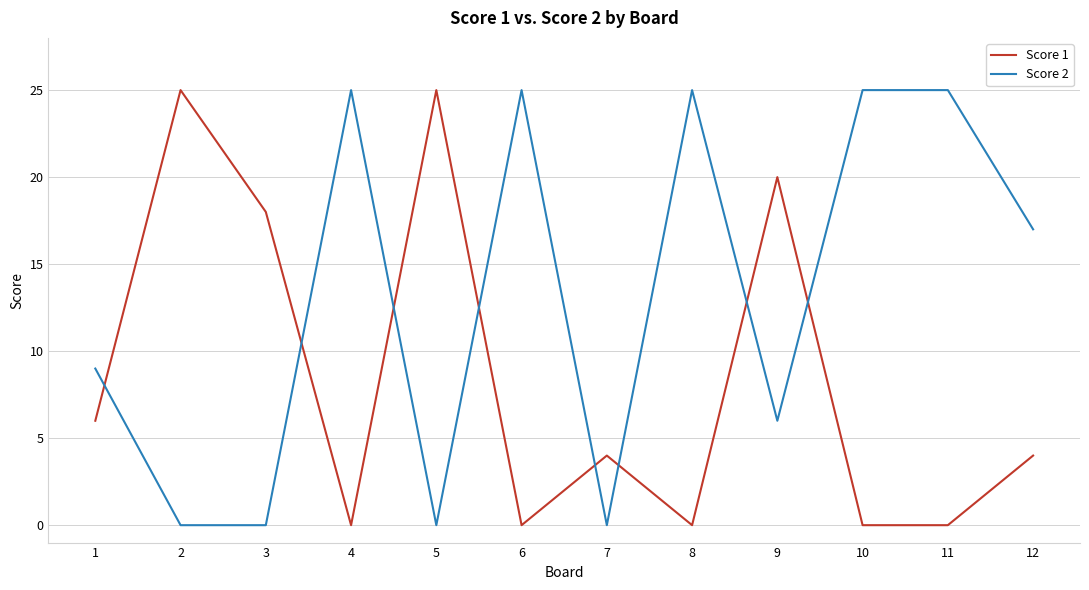

At how many categories does at least one series exceed 23?

7